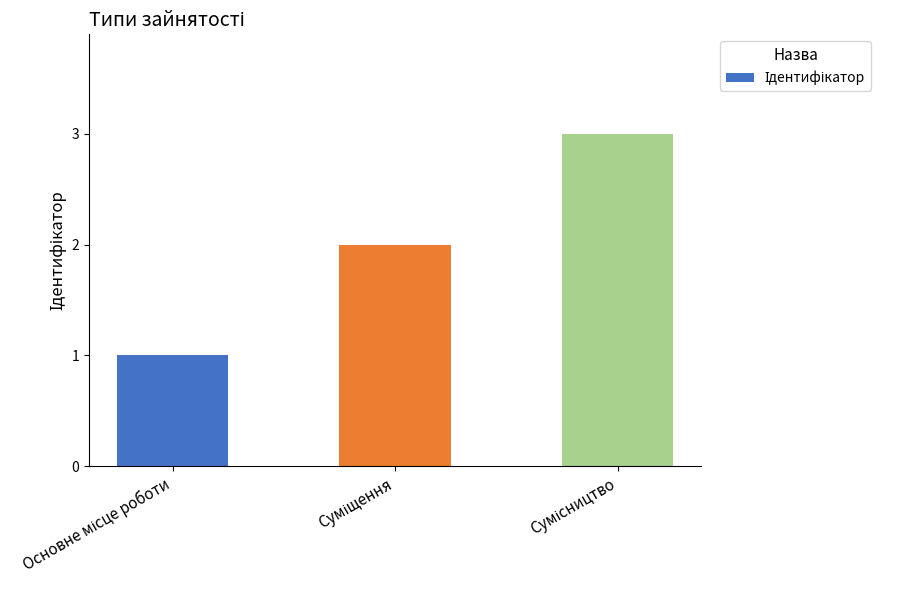

How many data points does each series have?

3